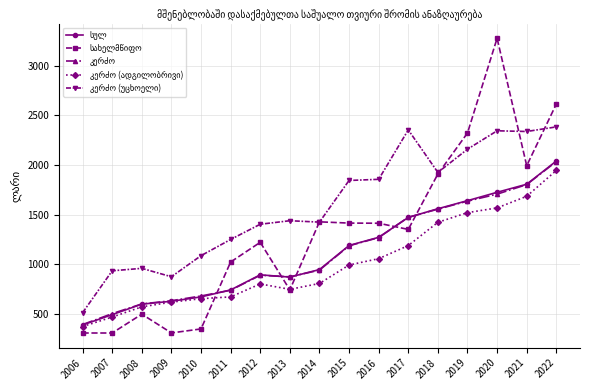

Which category has the highest value across all series?

2020